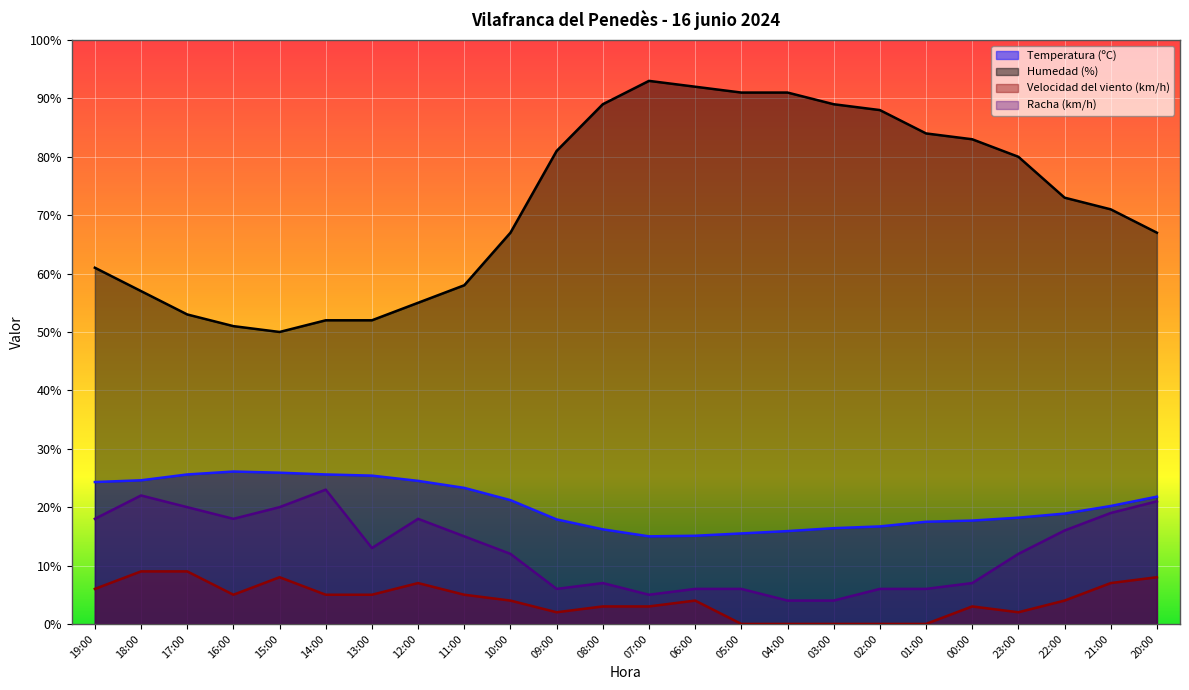

True or false: Temperatura (ºC) and Velocidad del viento (km/h) intersect in this chart.

False